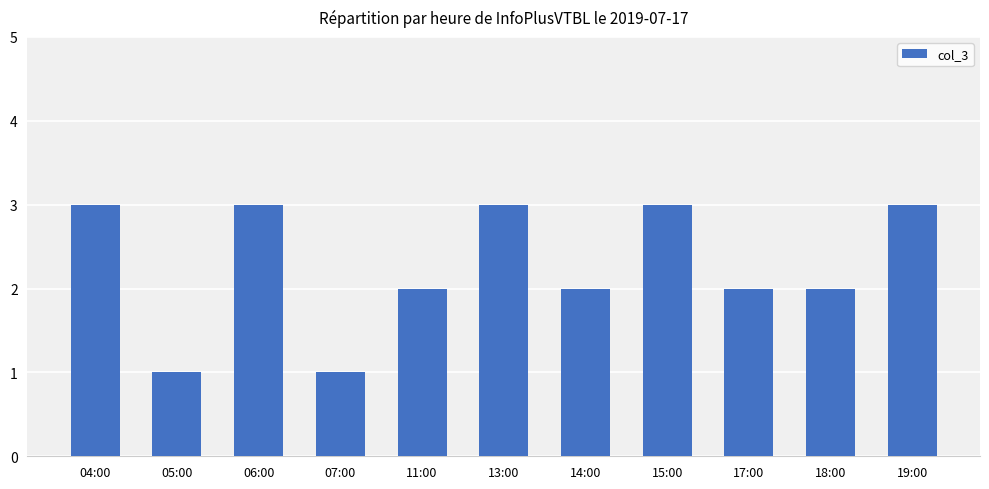

Which has a higher value, 15:00 or 11:00?

15:00